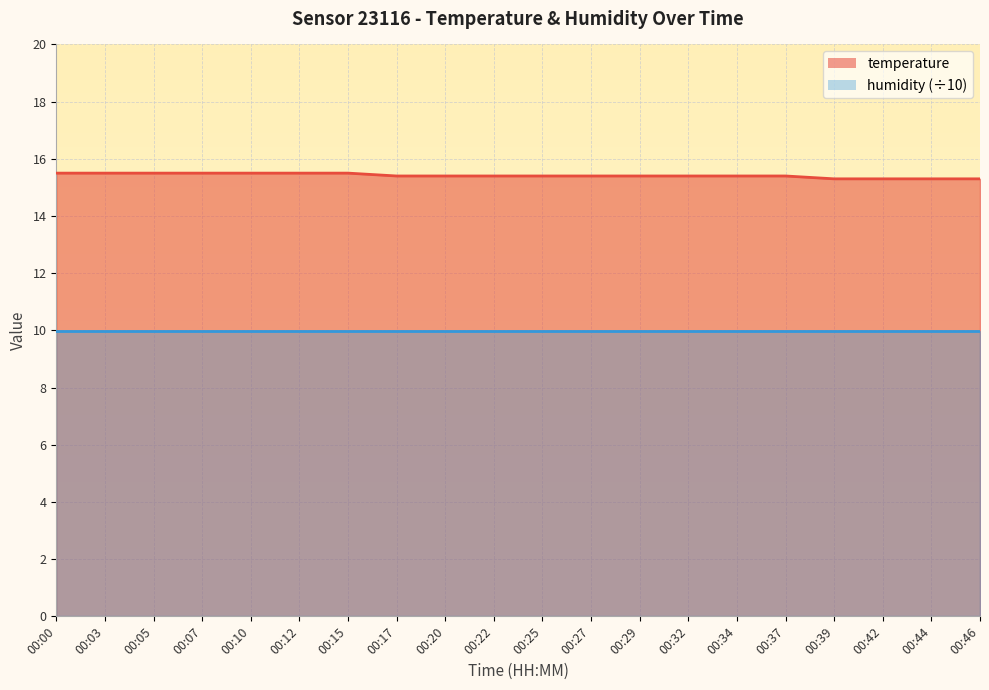

Count the number of categories in the chart.

20